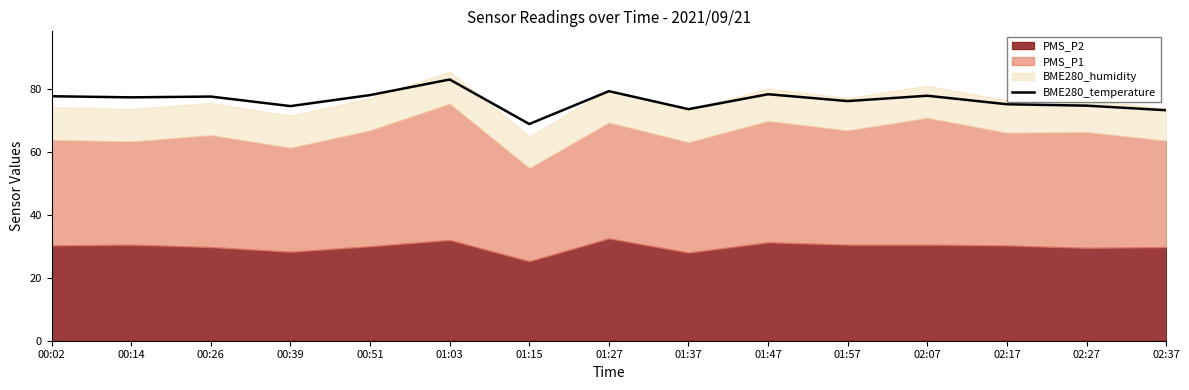

What is the difference between the values at 02:17 and 01:15?

6.3